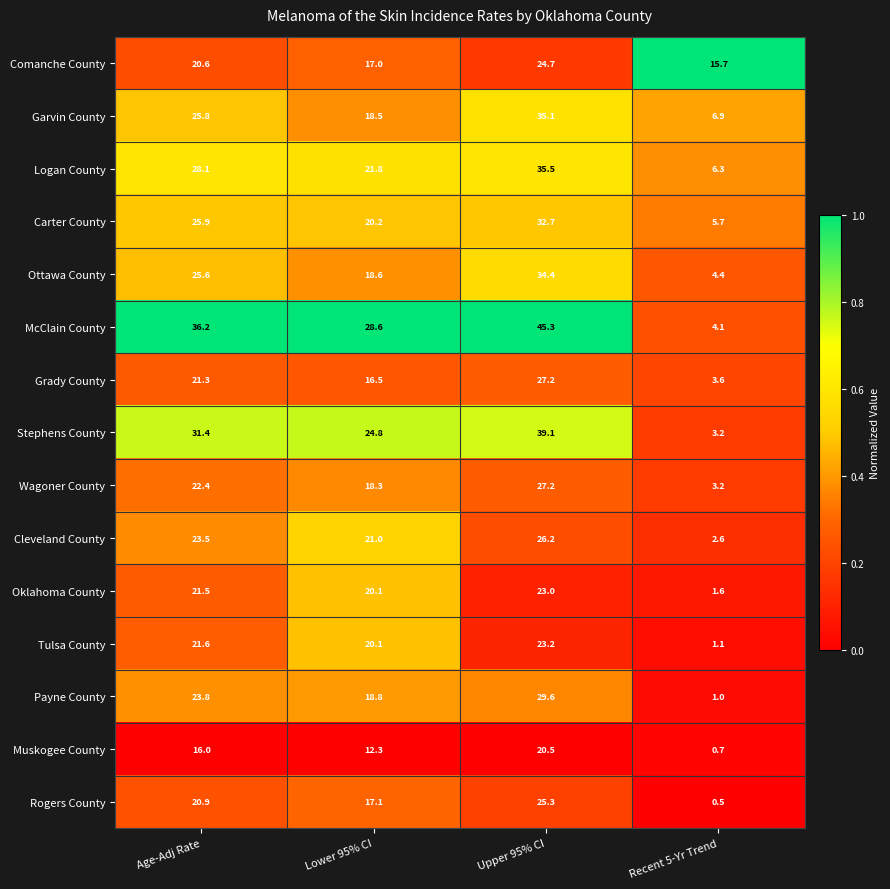

List the labels in order of Rogers County value, largest first.

Upper 95% CI, Age-Adj Rate, Lower 95% CI, Recent 5-Yr Trend